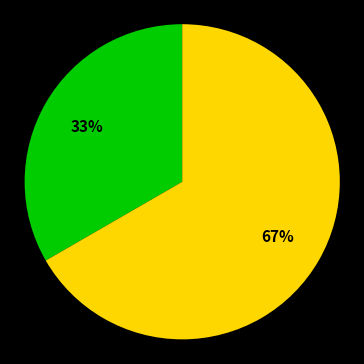

To the nearest percent, what is the average slice percentage?

50%